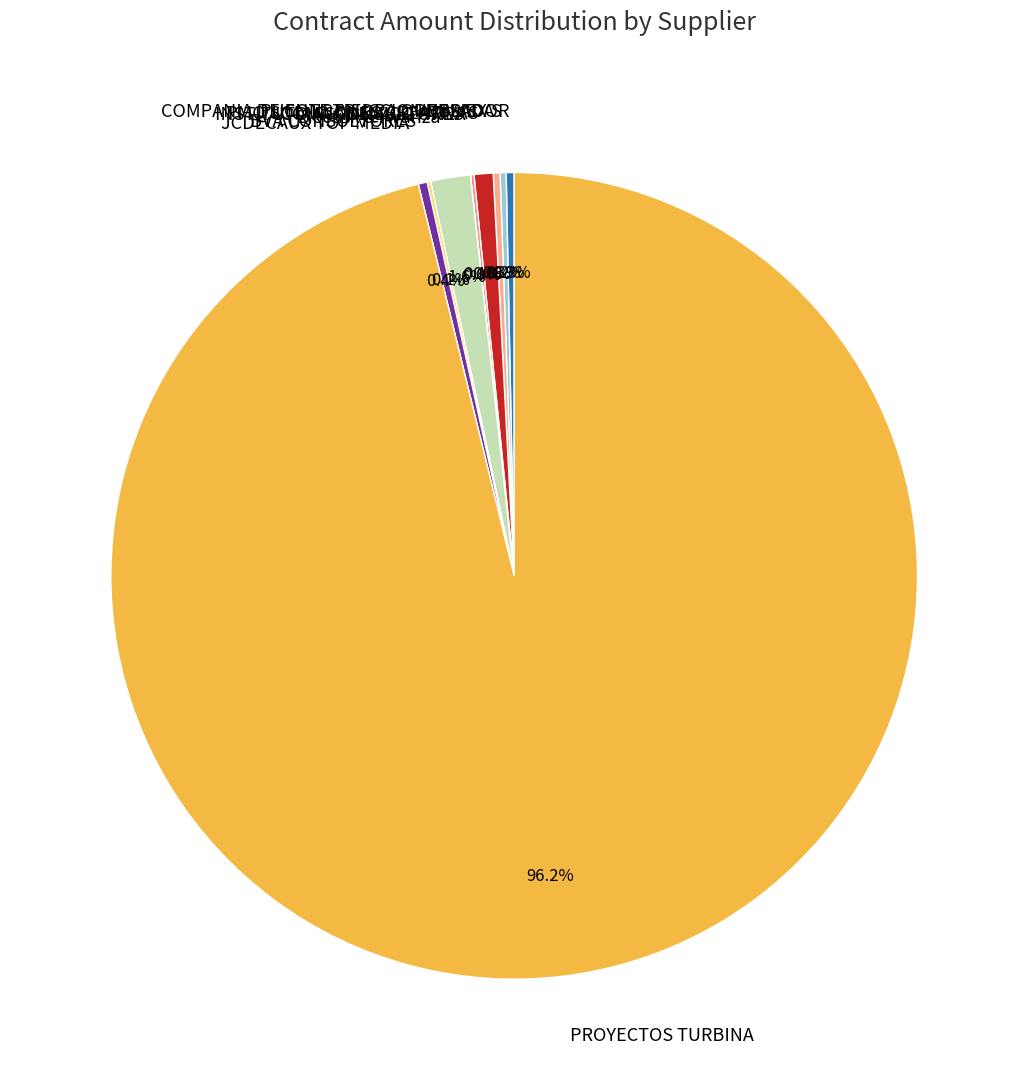

Which category has the biggest portion of the pie?

PROYECTOS TURBINA